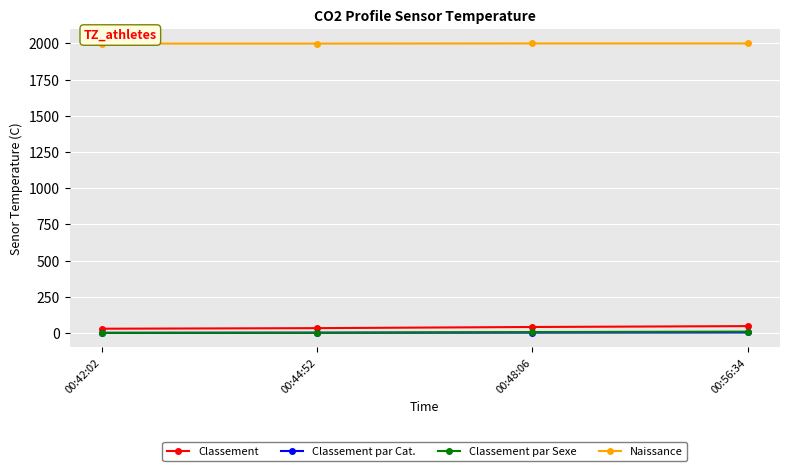

At how many categories does at least one series exceed 1315?

4